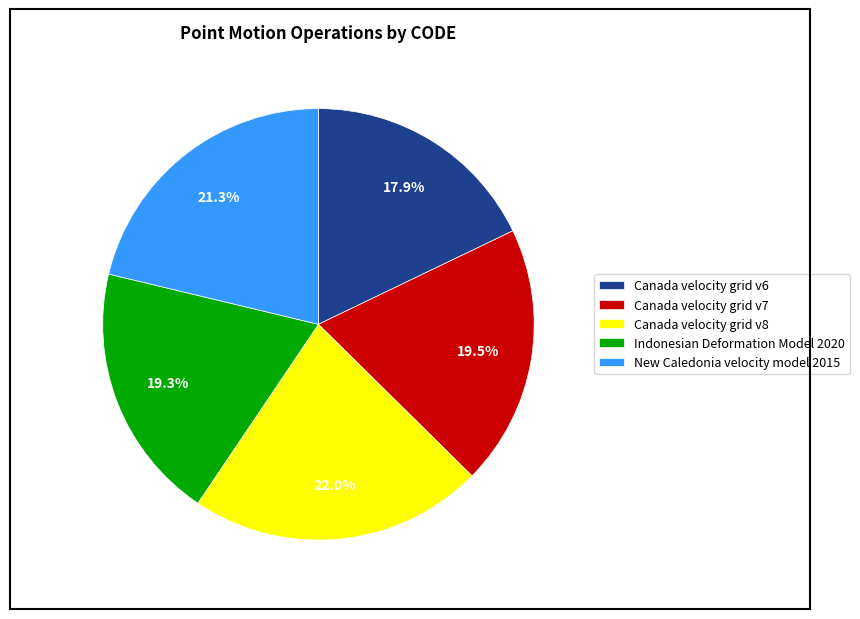

The Indonesian Deformation Model 2020 slice represents 19% of the pie. True or false?

True